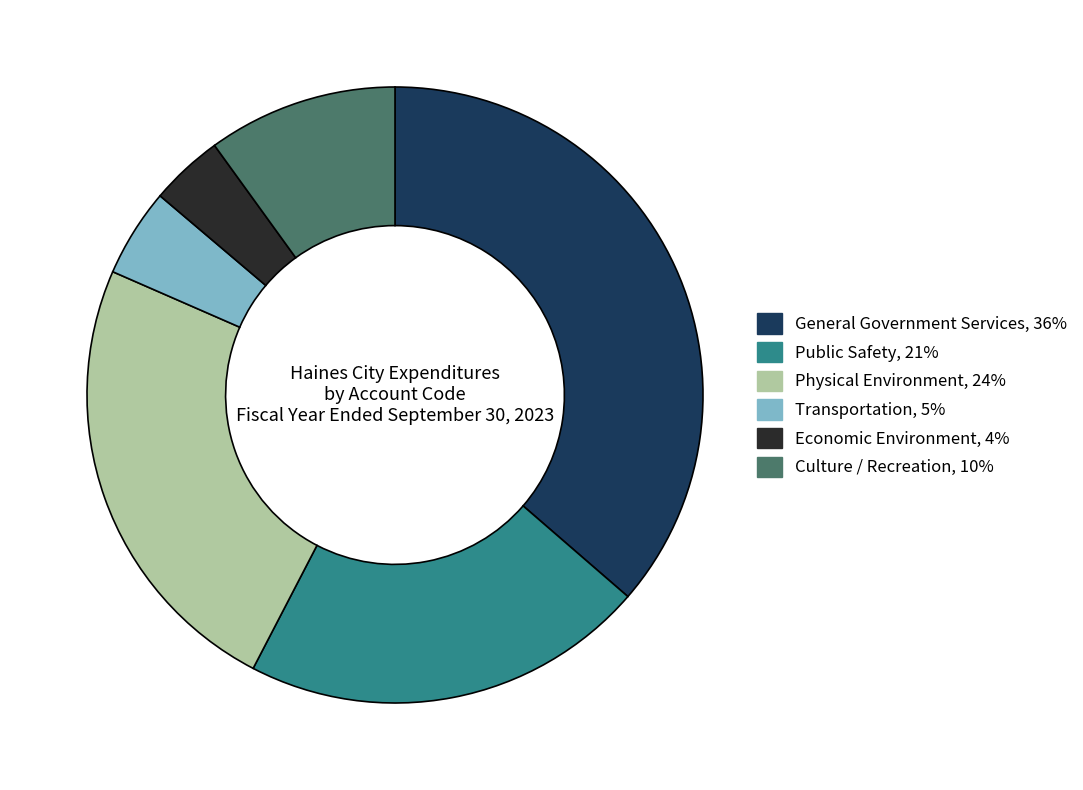

How many segments does this pie chart have?

6